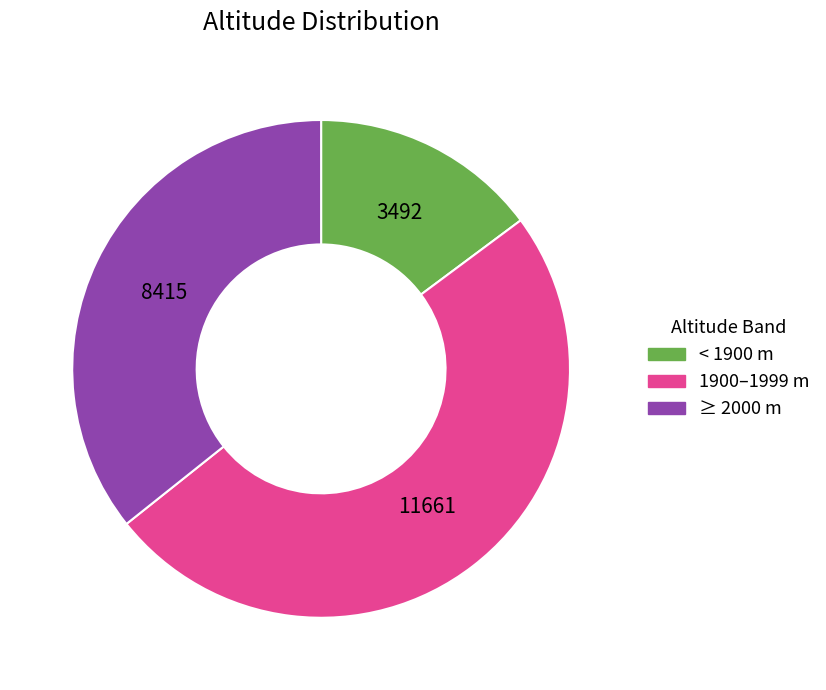

Combined, do ≥ 2000 m and < 1900 m account for over 50%?

Yes